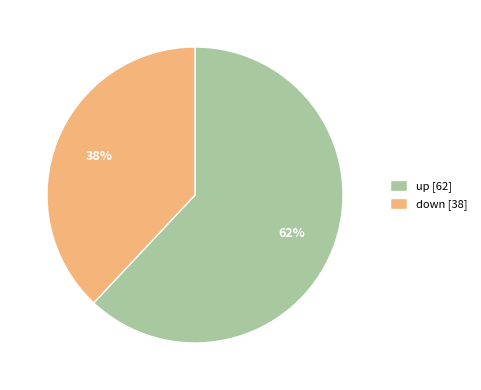

Is the sum of up [62] and down [38] greater than half?

Yes